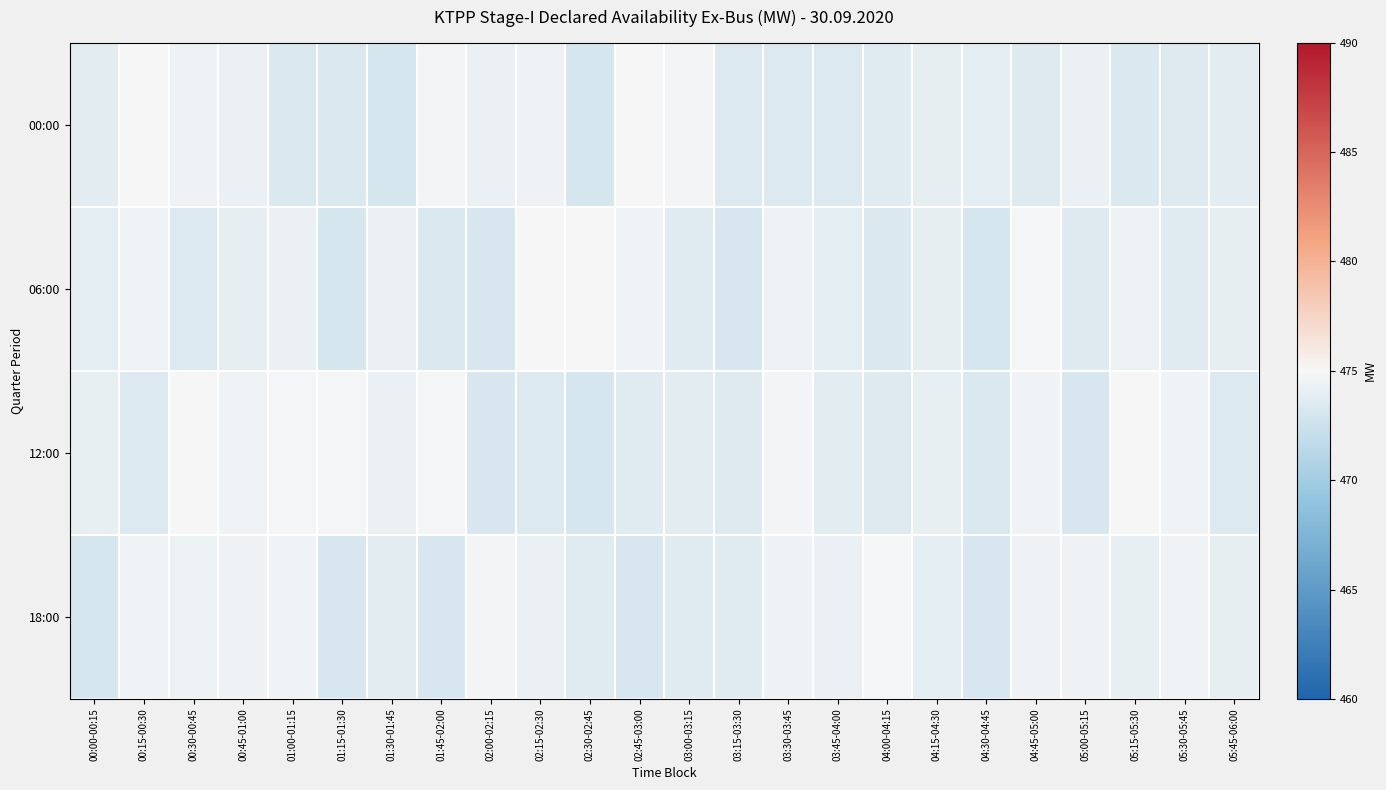

Which series has the largest total across all categories?

18:00